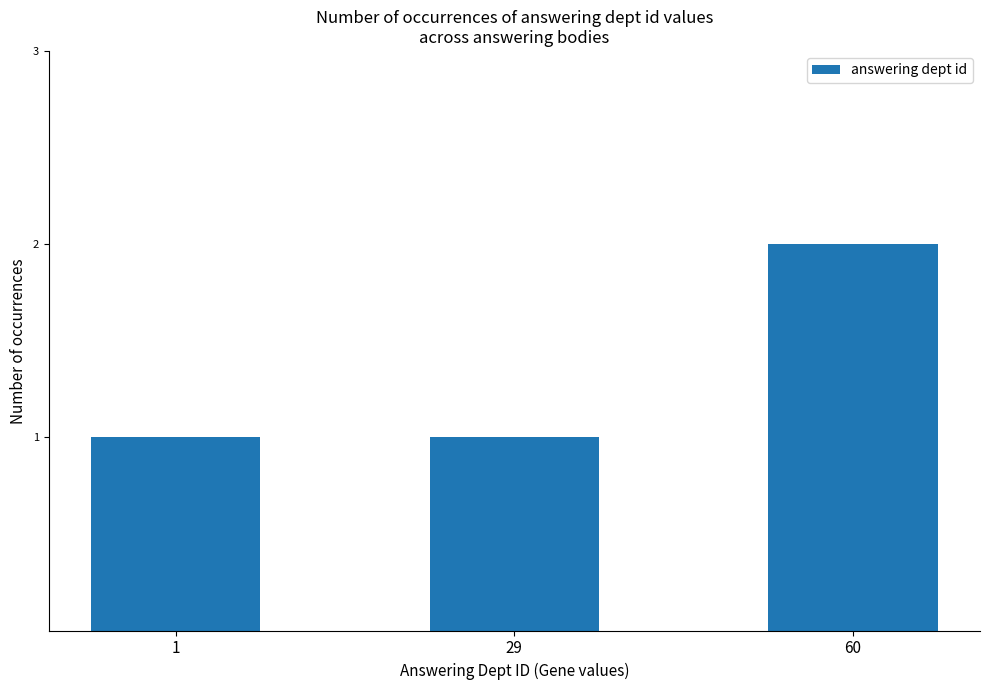

What is the average value?

1